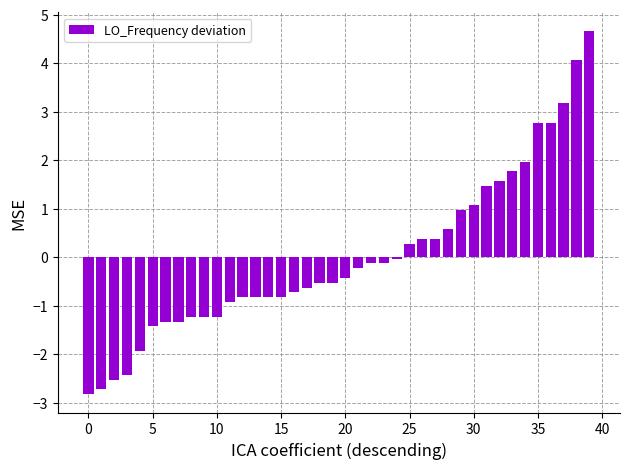

What is the difference between the second highest and minimum values?

6.9